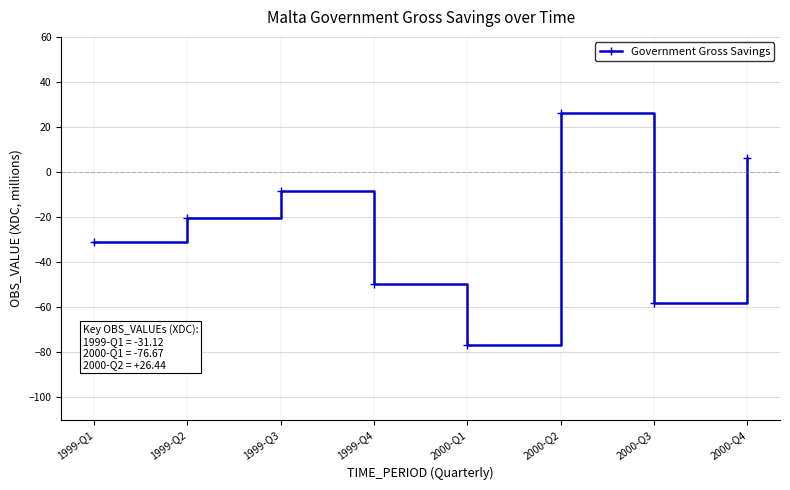

List the labels in order of value, smallest first.

2000-Q1, 2000-Q3, 1999-Q4, 1999-Q1, 1999-Q2, 1999-Q3, 2000-Q4, 2000-Q2